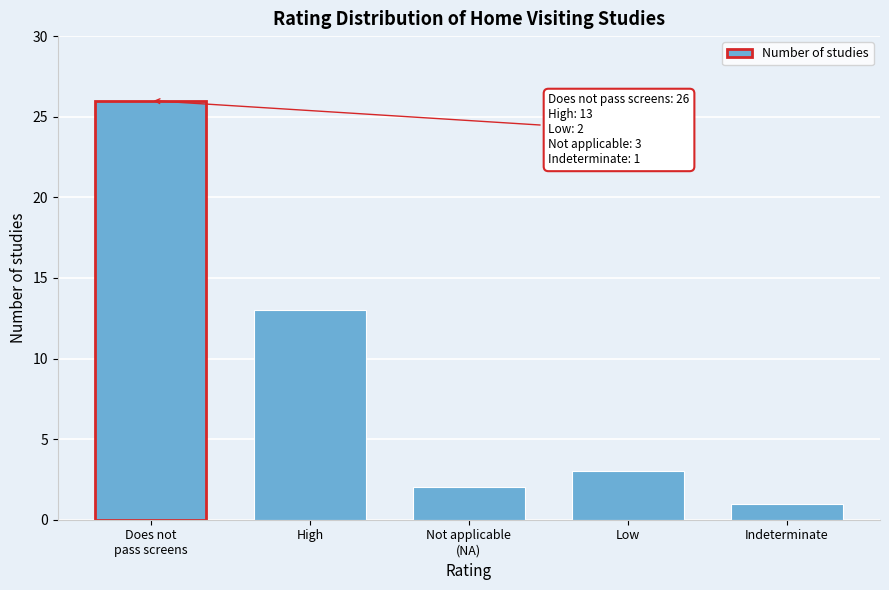

Reading left to right, extract all data points from this chart.

26	13	2	3	1